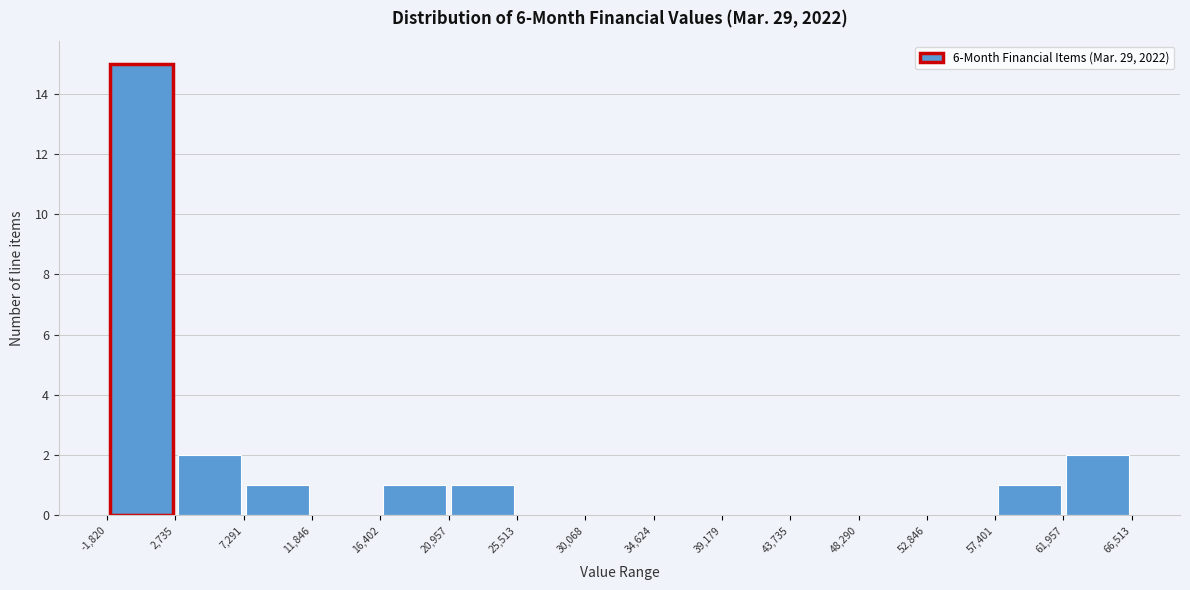

Reading left to right, list every bar in this chart as the range it spans on the x-axis followed by its height. The values are not printed on the chart, so give them approximately, as read against the axis.

-1,820 to 2,735: 15
2,735 to 7,291: 2
7,291 to 11,846: 1
11,846 to 16,402: 0
16,402 to 20,957: 1
20,957 to 25,513: 1
25,513 to 30,068: 0
30,068 to 34,624: 0
34,624 to 39,179: 0
39,179 to 43,735: 0
43,735 to 48,290: 0
48,290 to 52,846: 0
52,846 to 57,401: 0
57,401 to 61,957: 1
61,957 to 66,513: 2